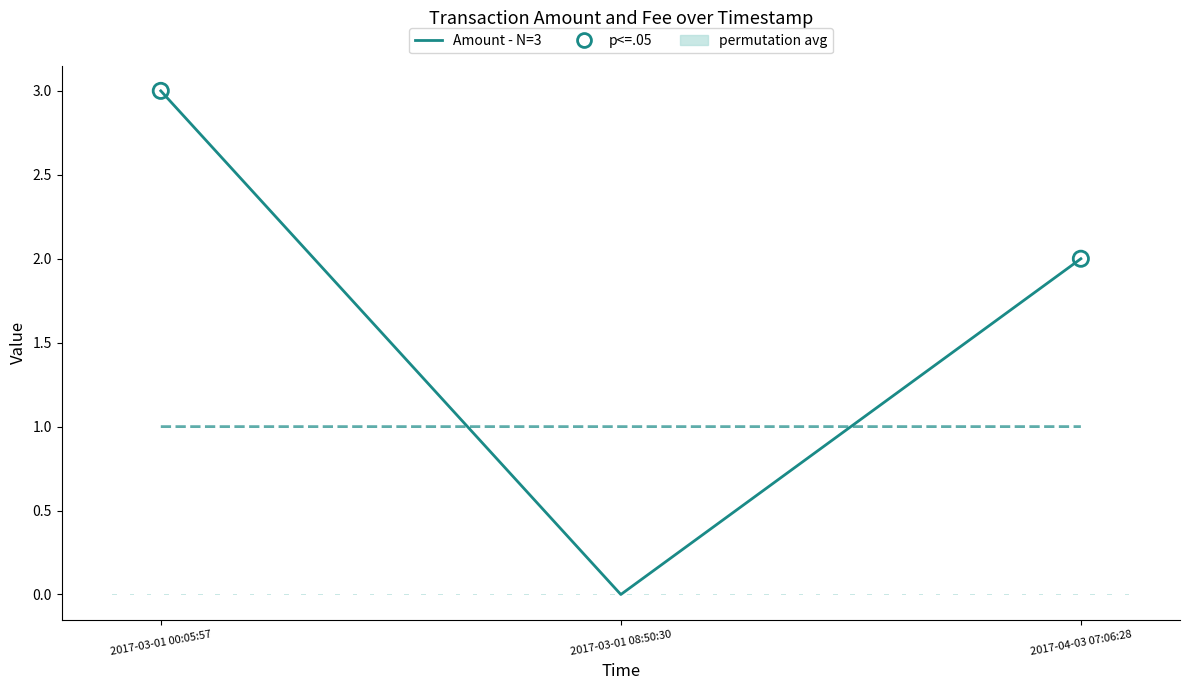

At which category is the sum across all series the highest?

2017-03-01 00:05:57